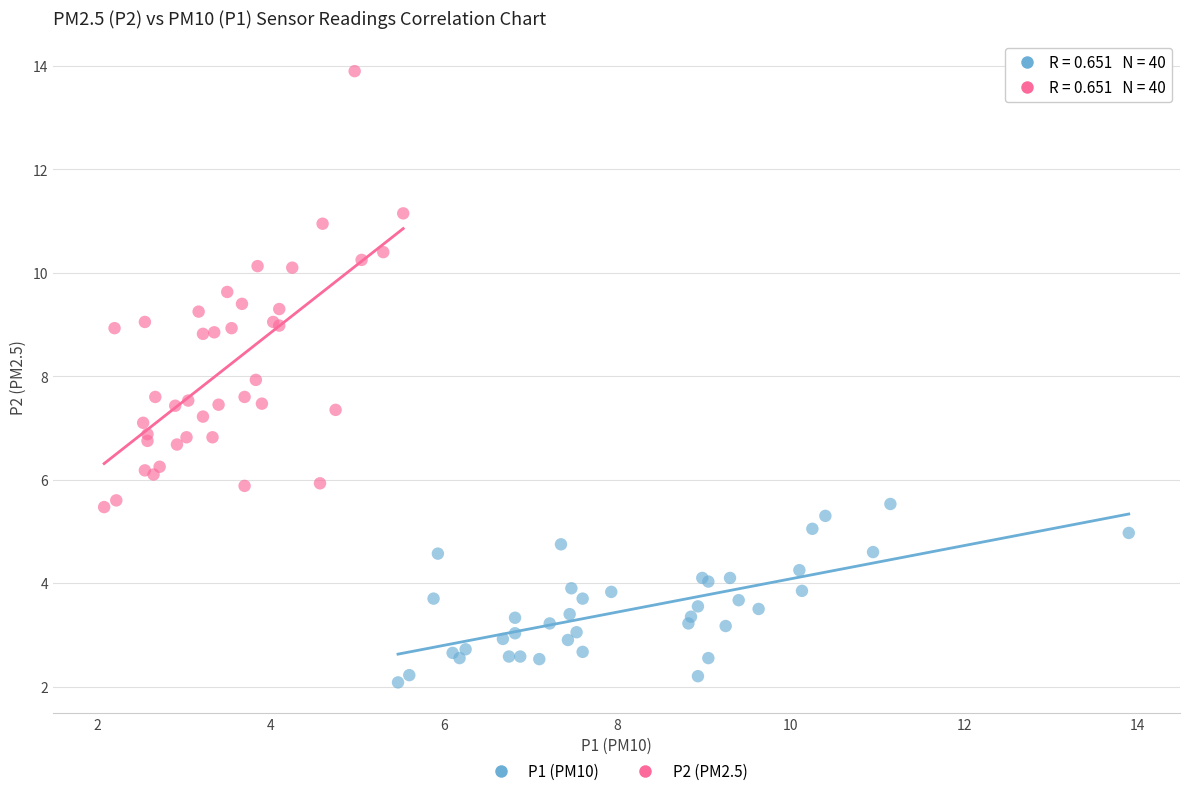

Which series reaches the maximum Y coordinate?

P2 (PM2.5)